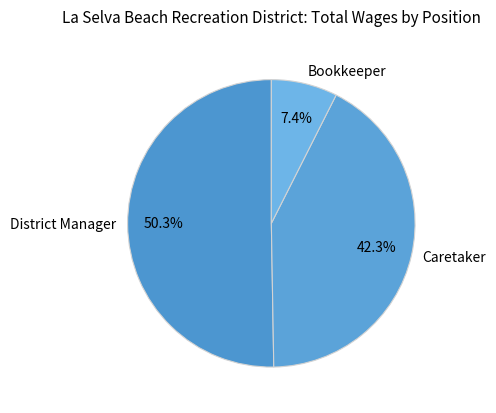

Rank the categories by value from highest to lowest.

District Manager, Caretaker, Bookkeeper